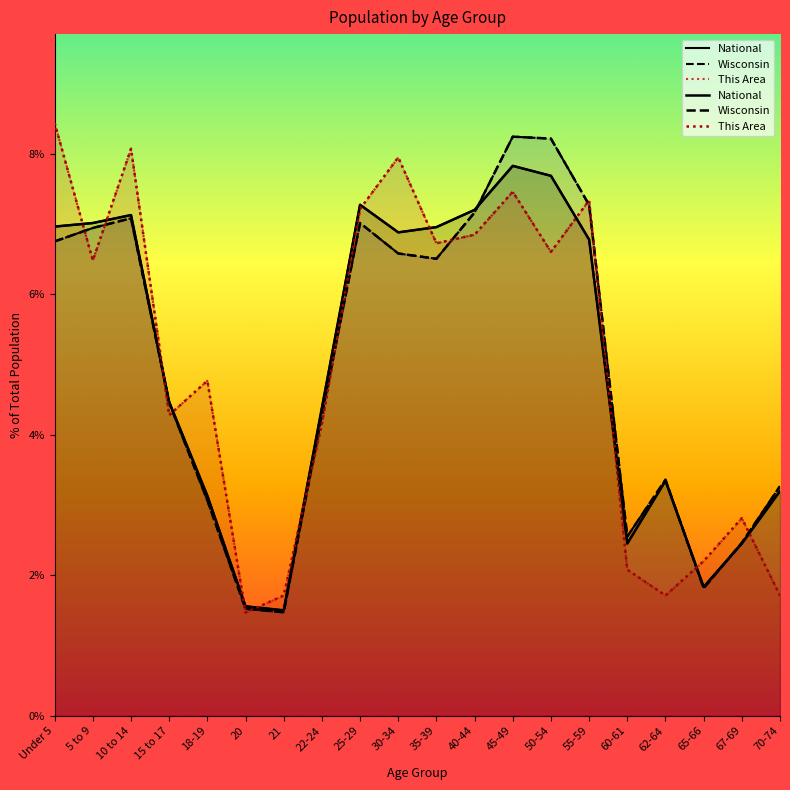

What value does the Wisconsin series have at 60-61?

2.6